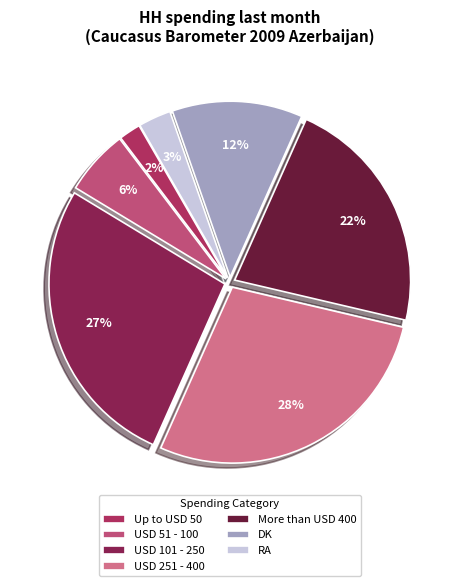

True or false: USD 101 - 250 accounts for 18% of the total.

False